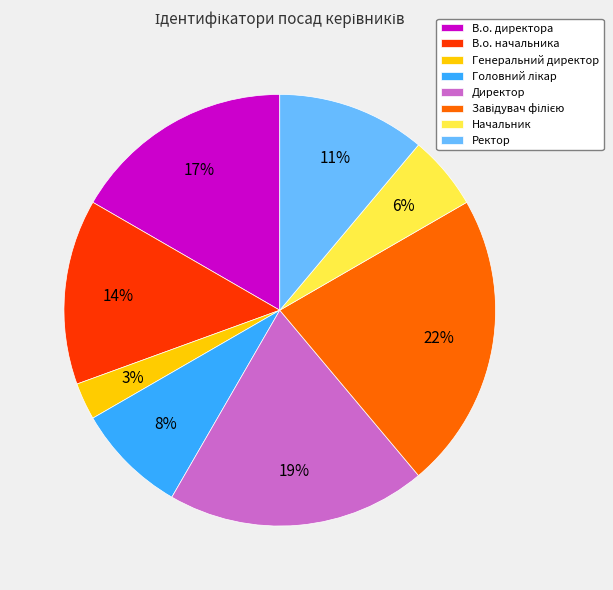

Which category has the smallest portion of the pie?

Генеральний директор